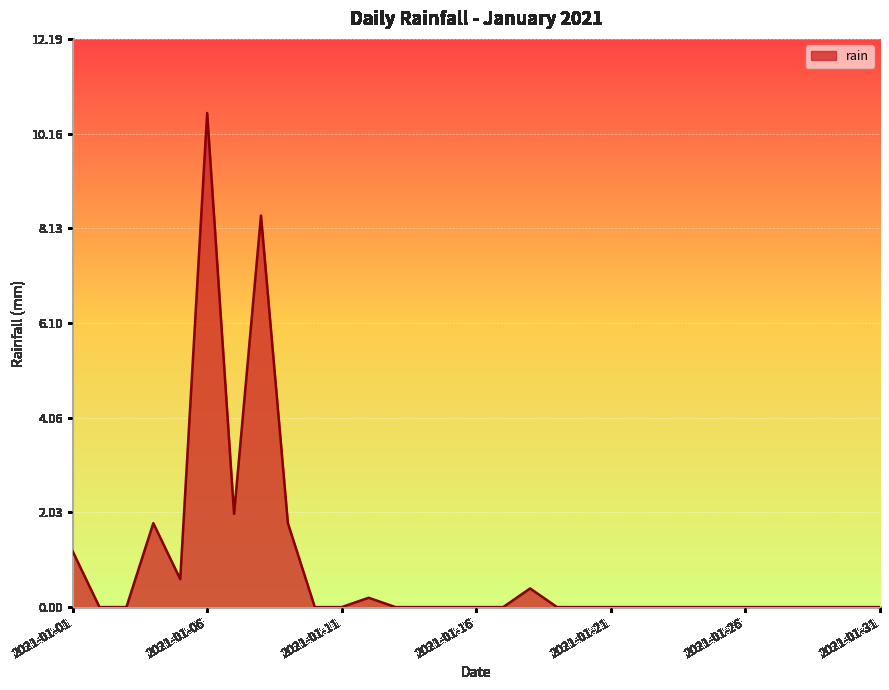

What is the maximum value shown in the chart?

10.6